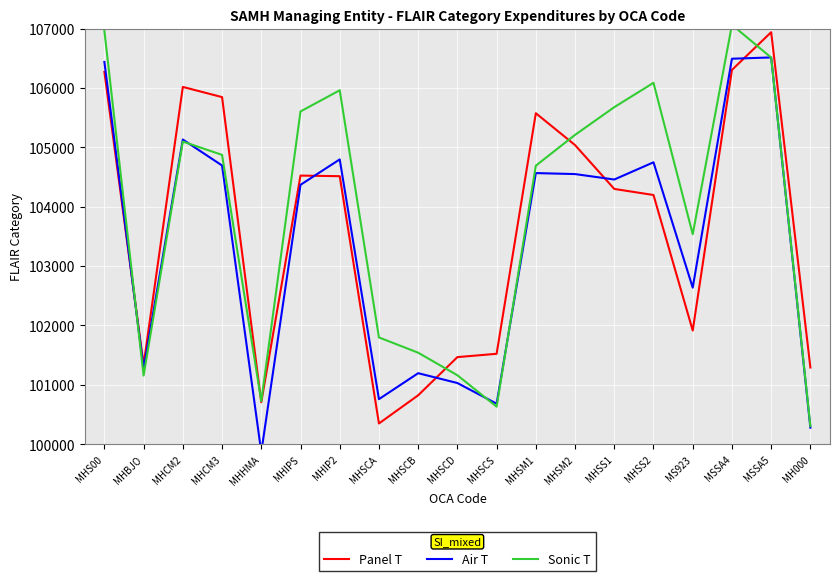

Which series has the largest total across all categories?

Sonic T